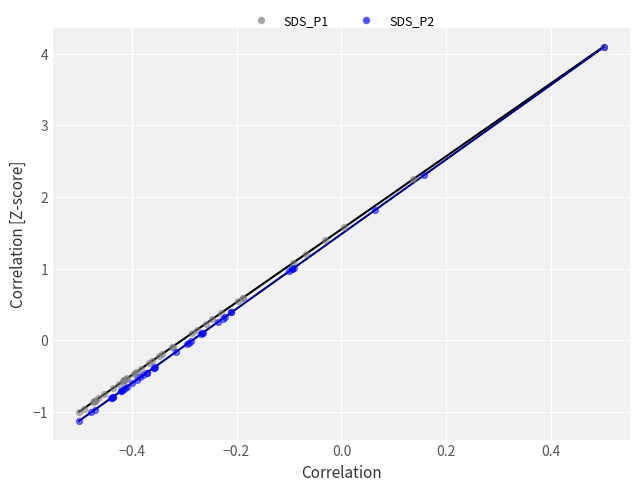

Which series has the largest total across all categories?

SDS_P1